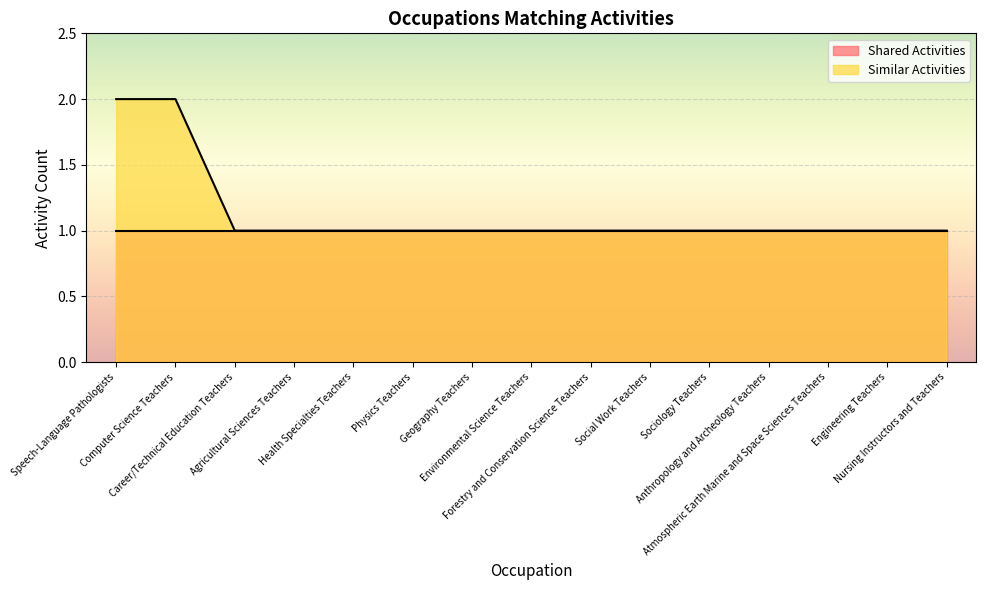

Which series has the largest range (max minus min)?

Similar Activities